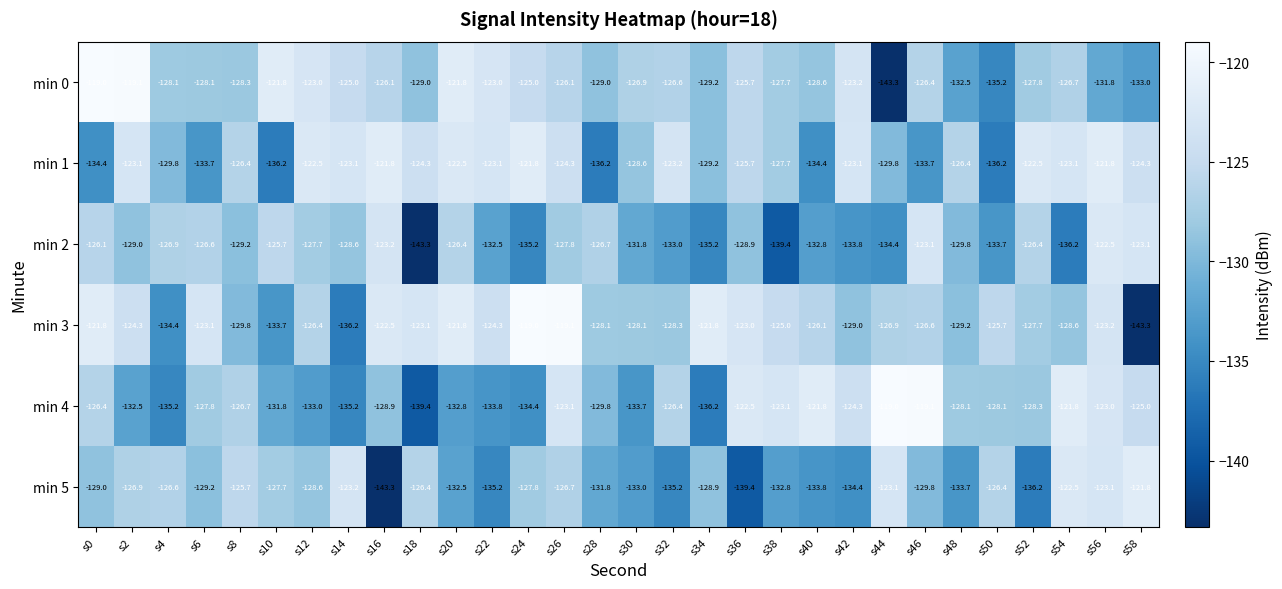

Is the value of min 5 at s20 greater than the value of min 0 at s14?

No